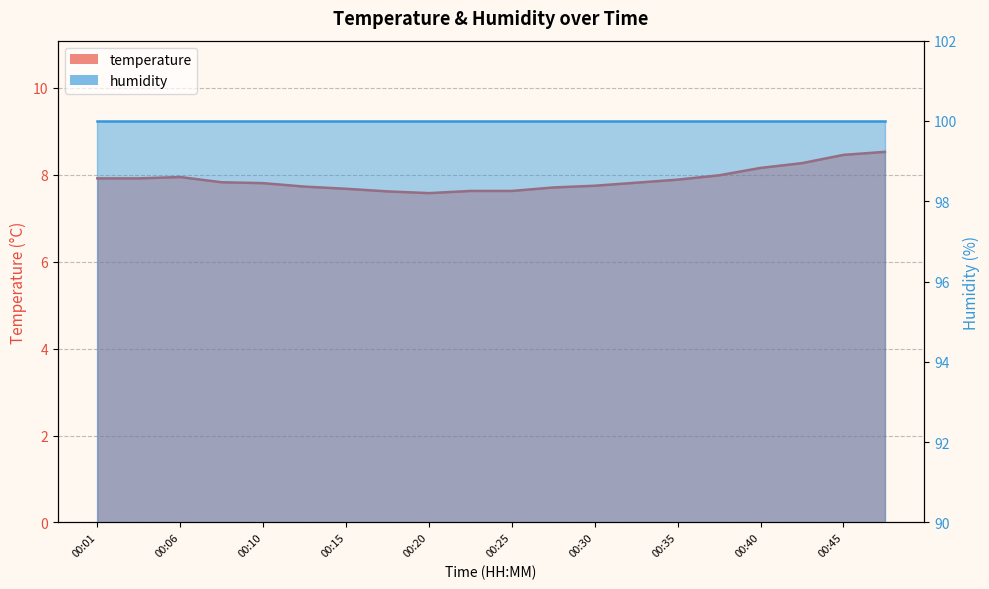

Is it true that the value at 00:13 is 7.7?

True